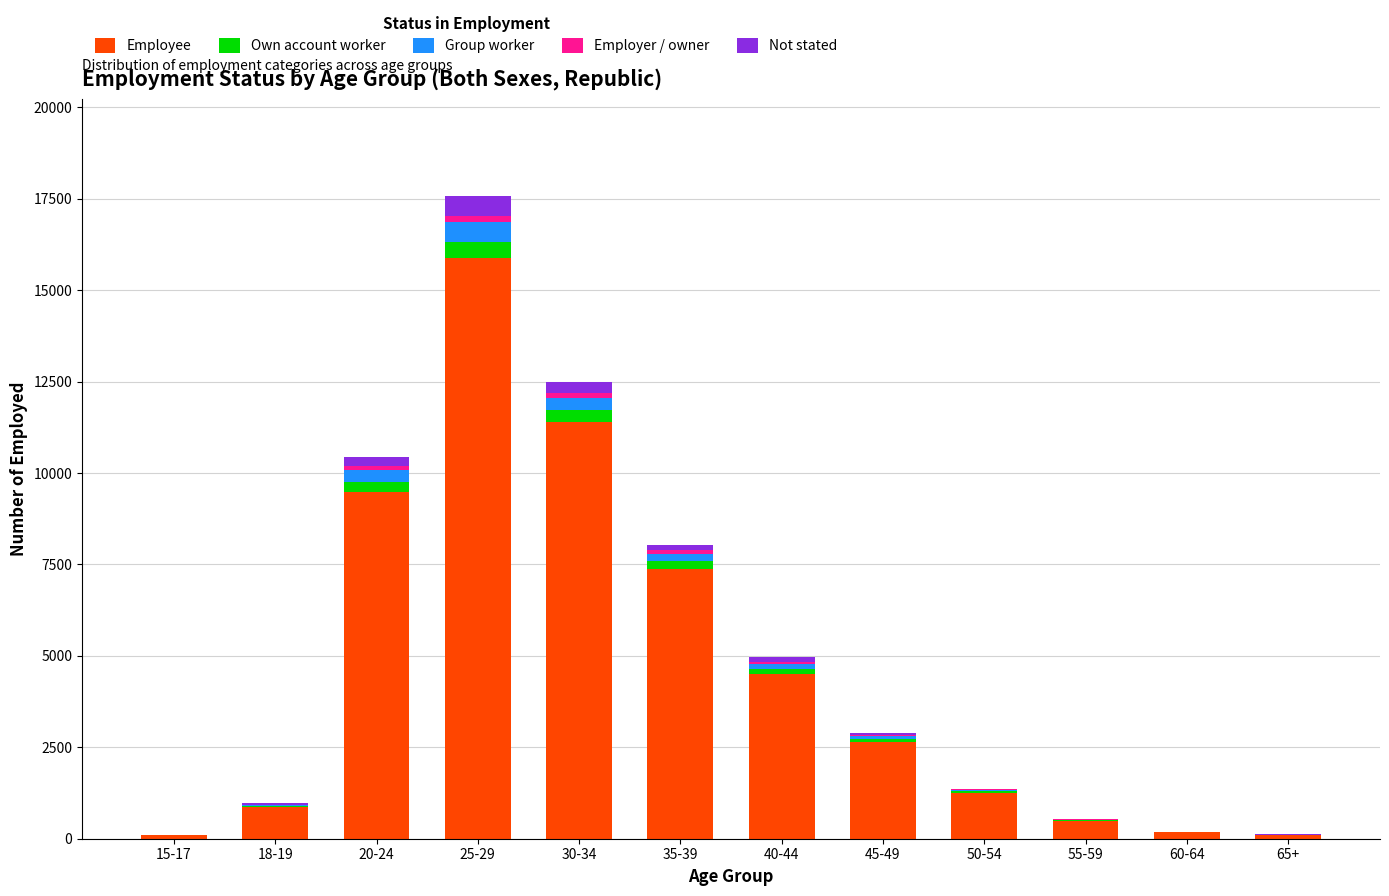

At which category is the sum across all series the highest?

25-29